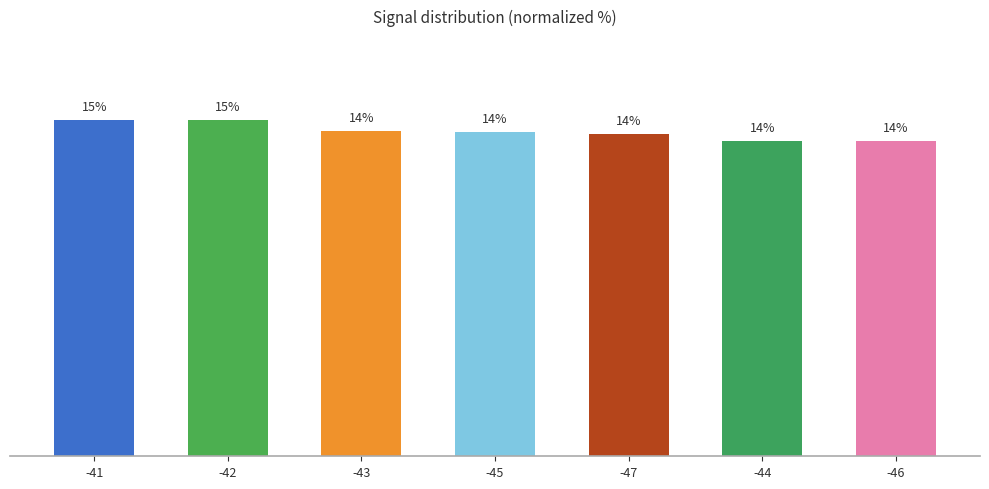

The value at -43 is 14.3. True or false?

True